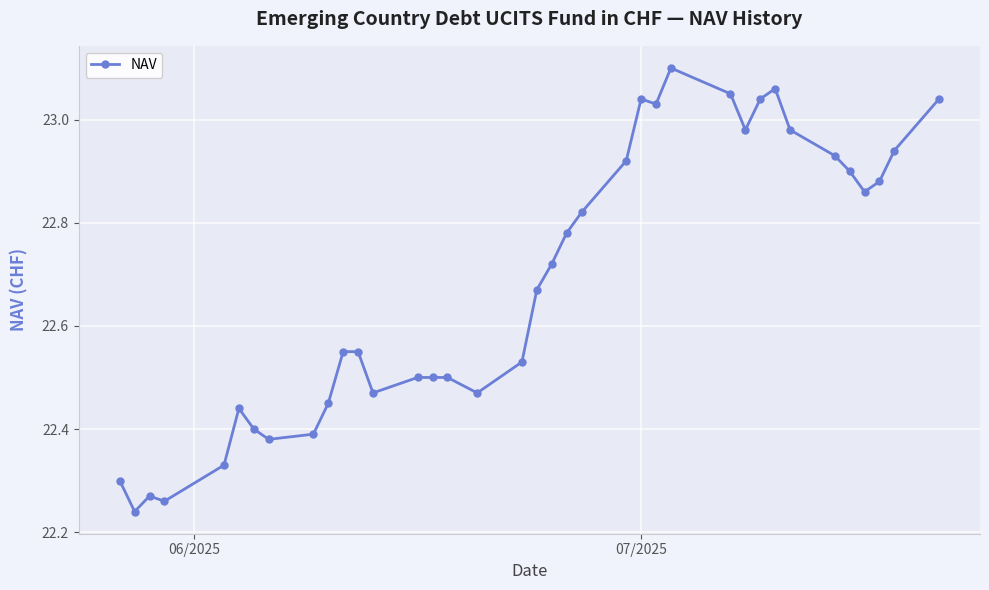

What is the difference between the maximum and second lowest values?

0.8